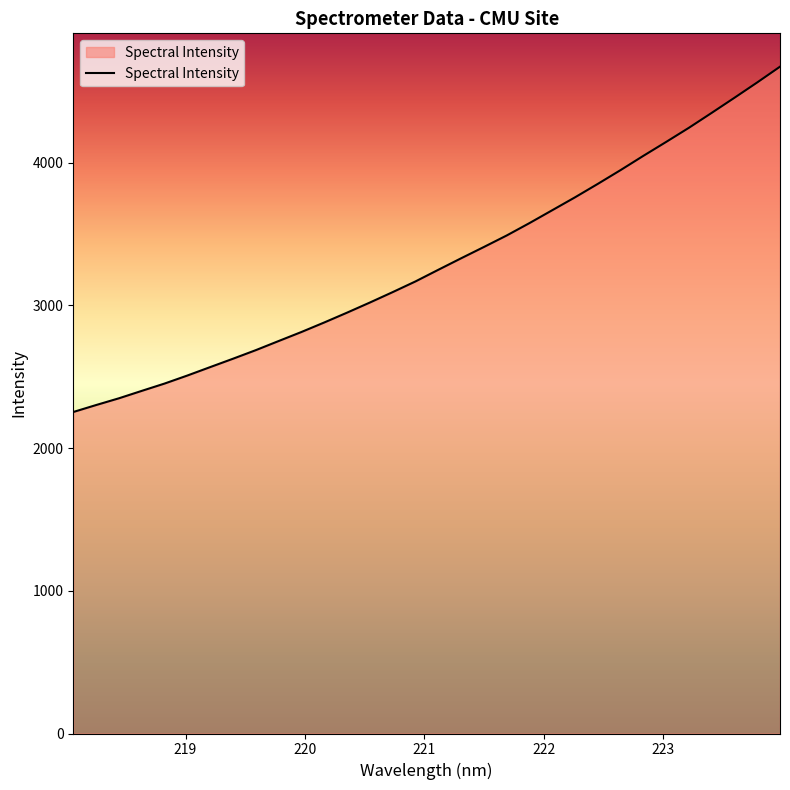

What is the smallest value displayed?

2253.3